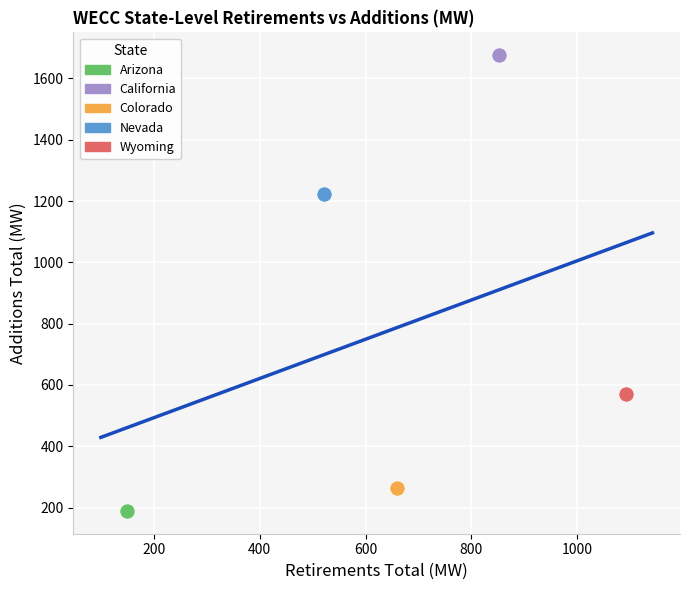

Which series reaches the minimum Y coordinate?

Arizona